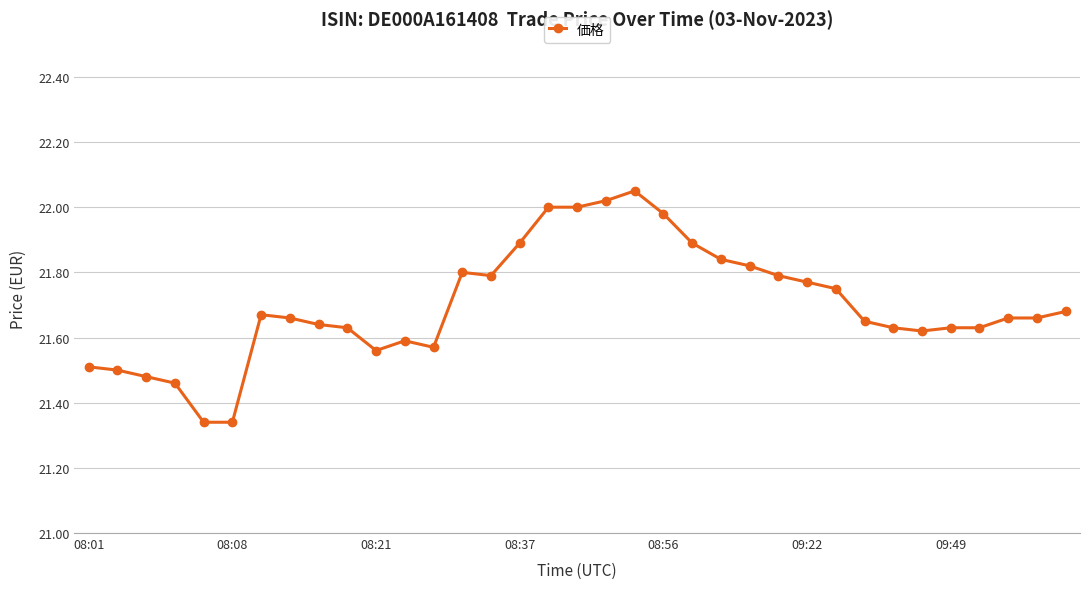

What is the sum of all values?

759.5